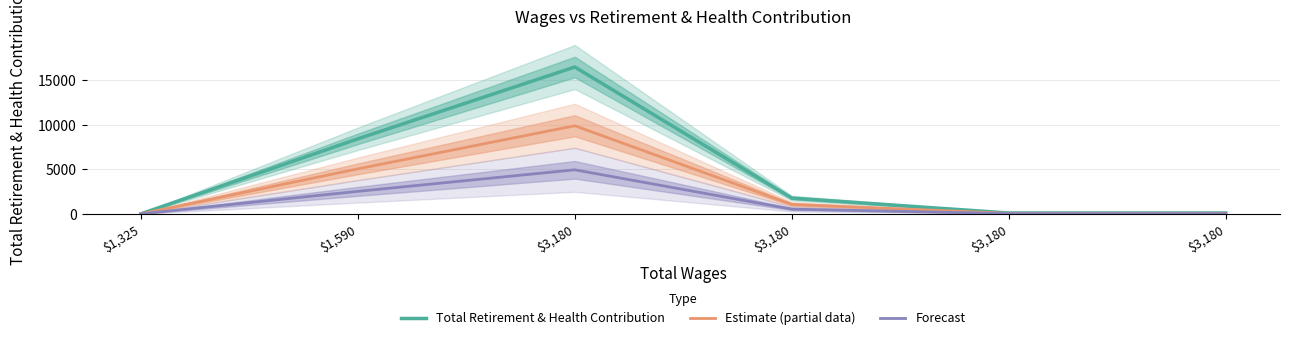

At which label does Forecast reach its peak?

$3,180